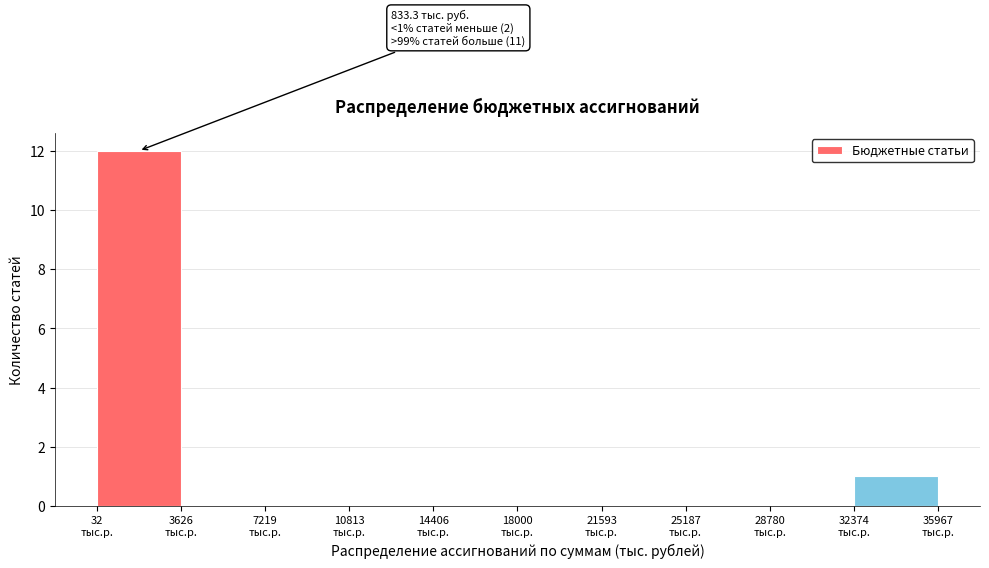

Which range on the x-axis has the tallest bar?

0 to 3500